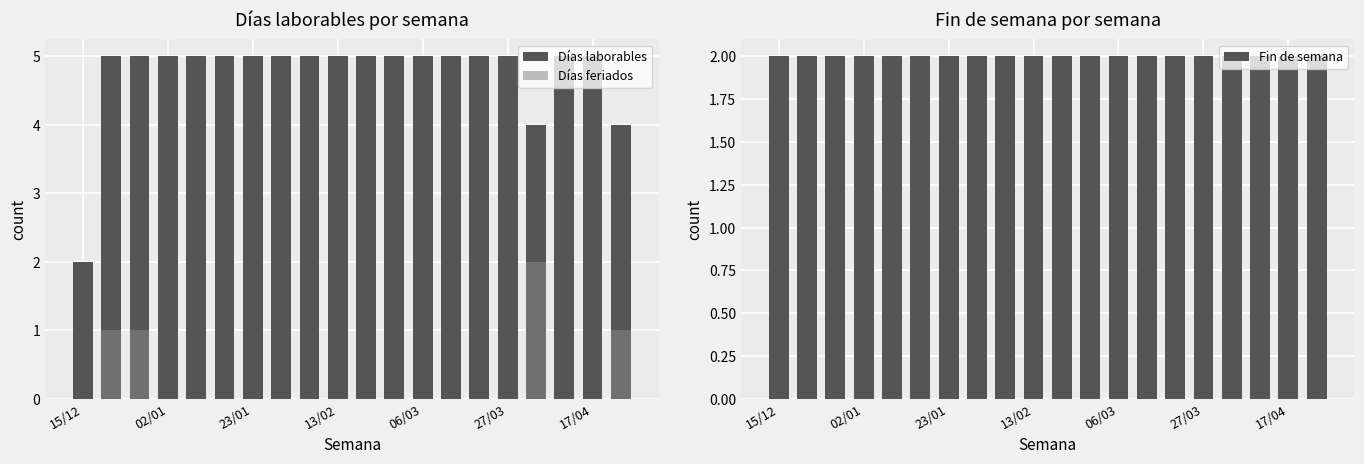

What is the greatest value displayed?

5